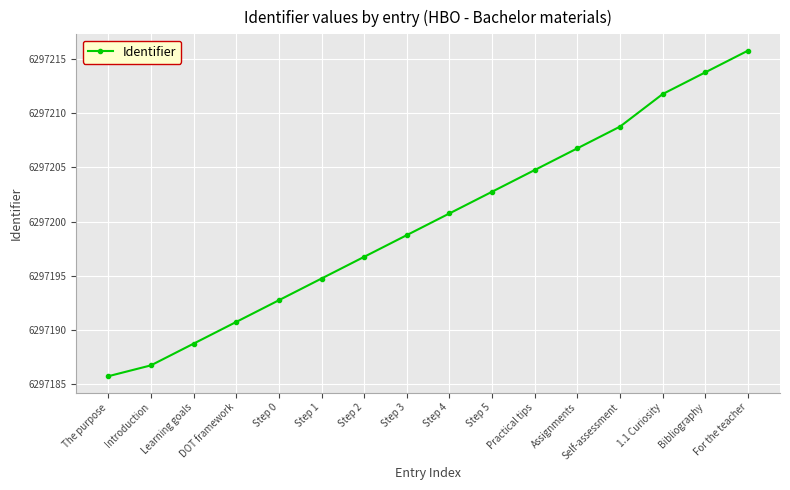

What is the greatest value displayed?

15.8